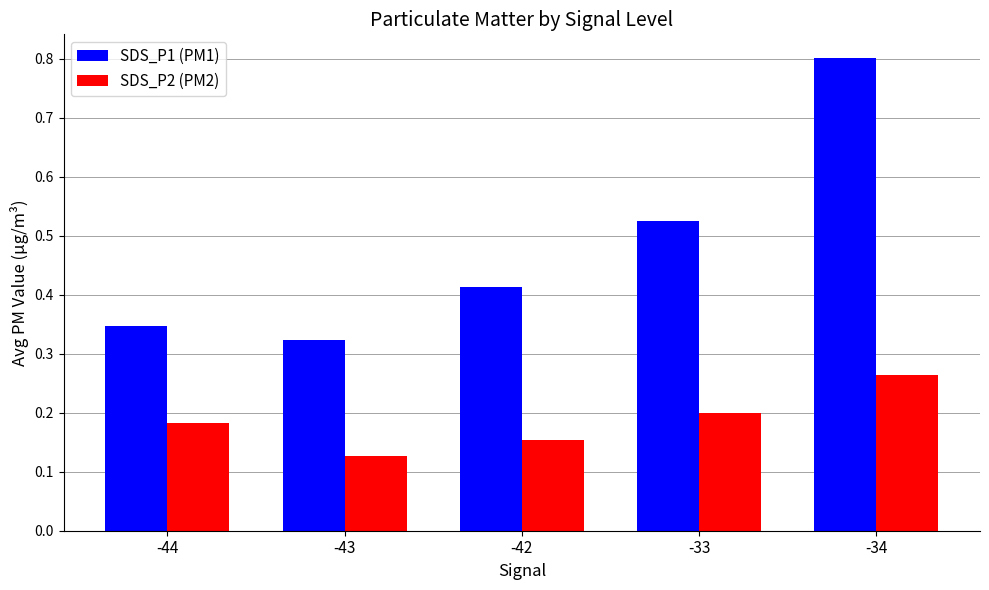

Are the bars horizontal?

No